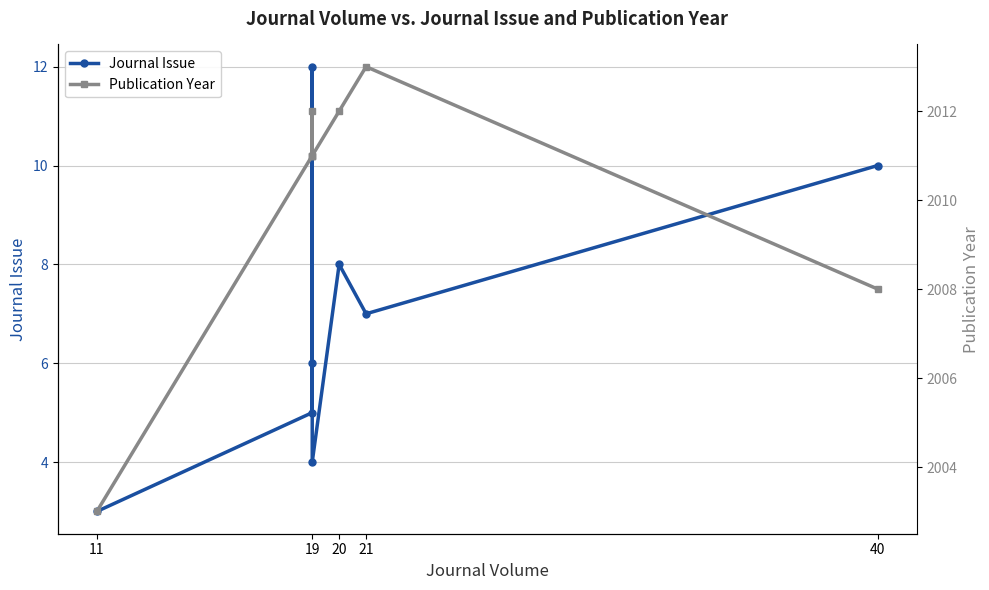

True or false: Publication Year and Journal Issue intersect in this chart.

False